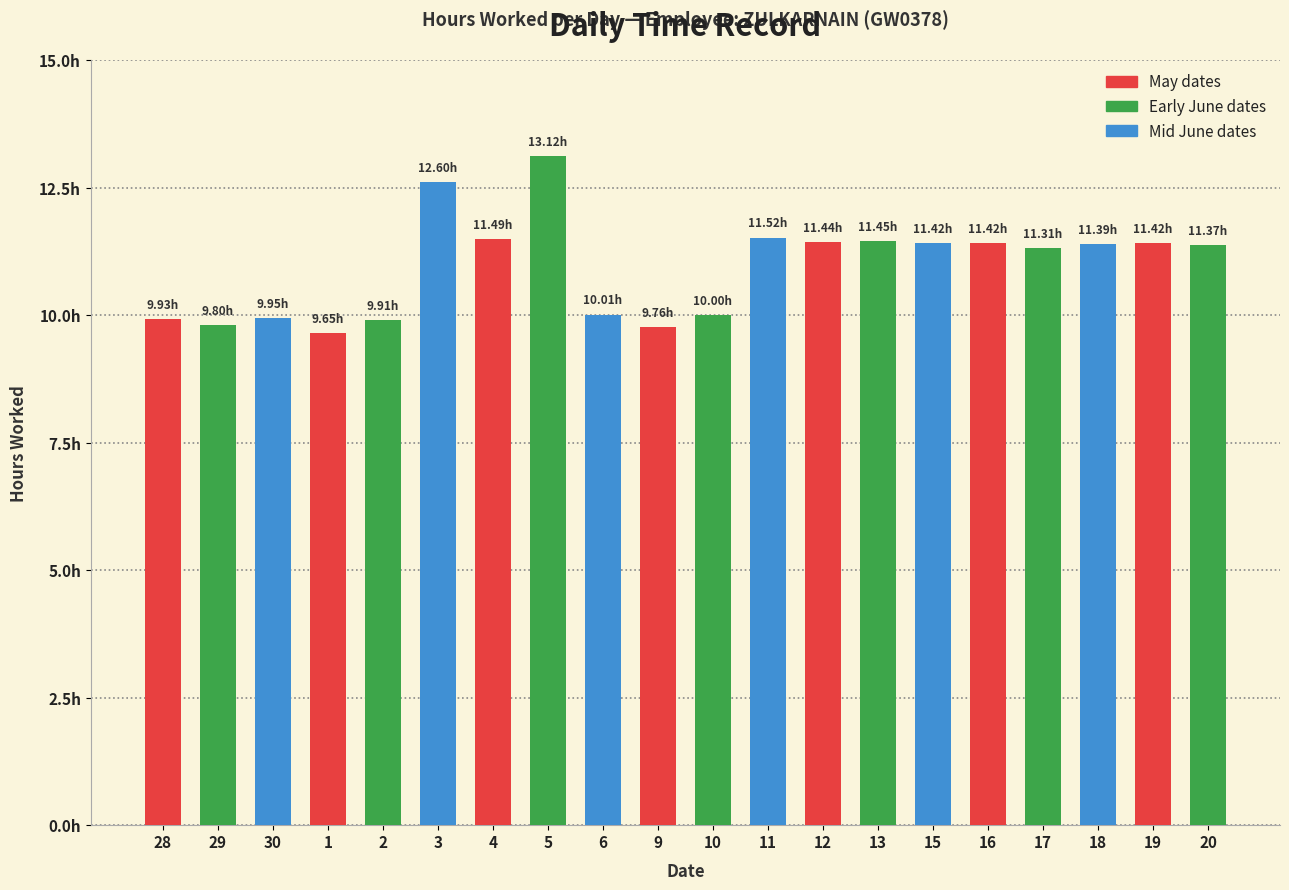

Does the chart contain stacked bars?

No